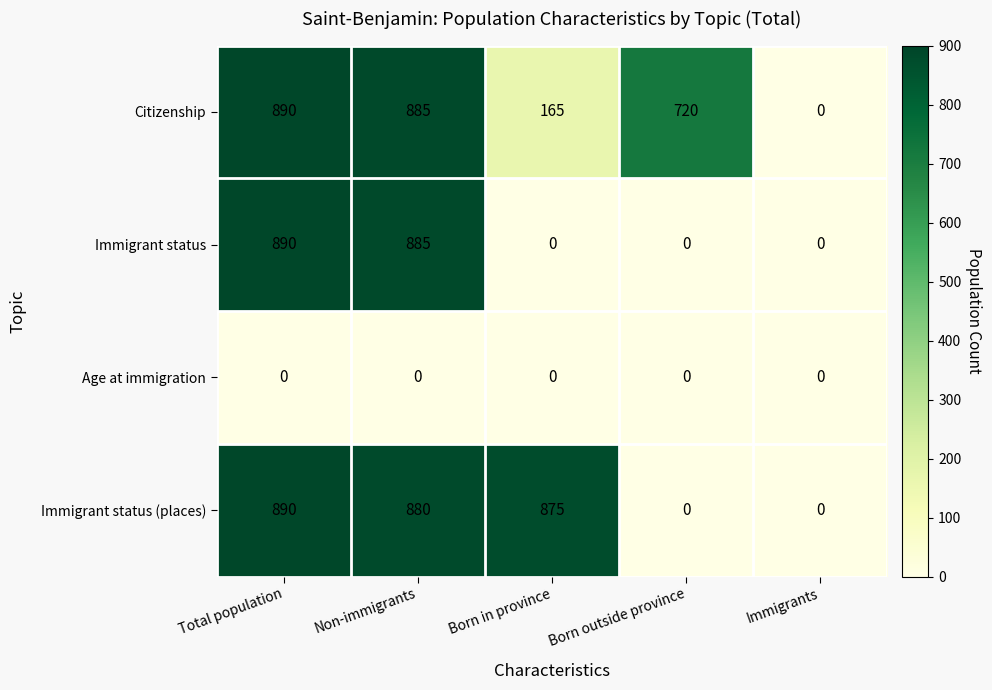

Where does the Immigrant status (places) series first go above 875?

Total population